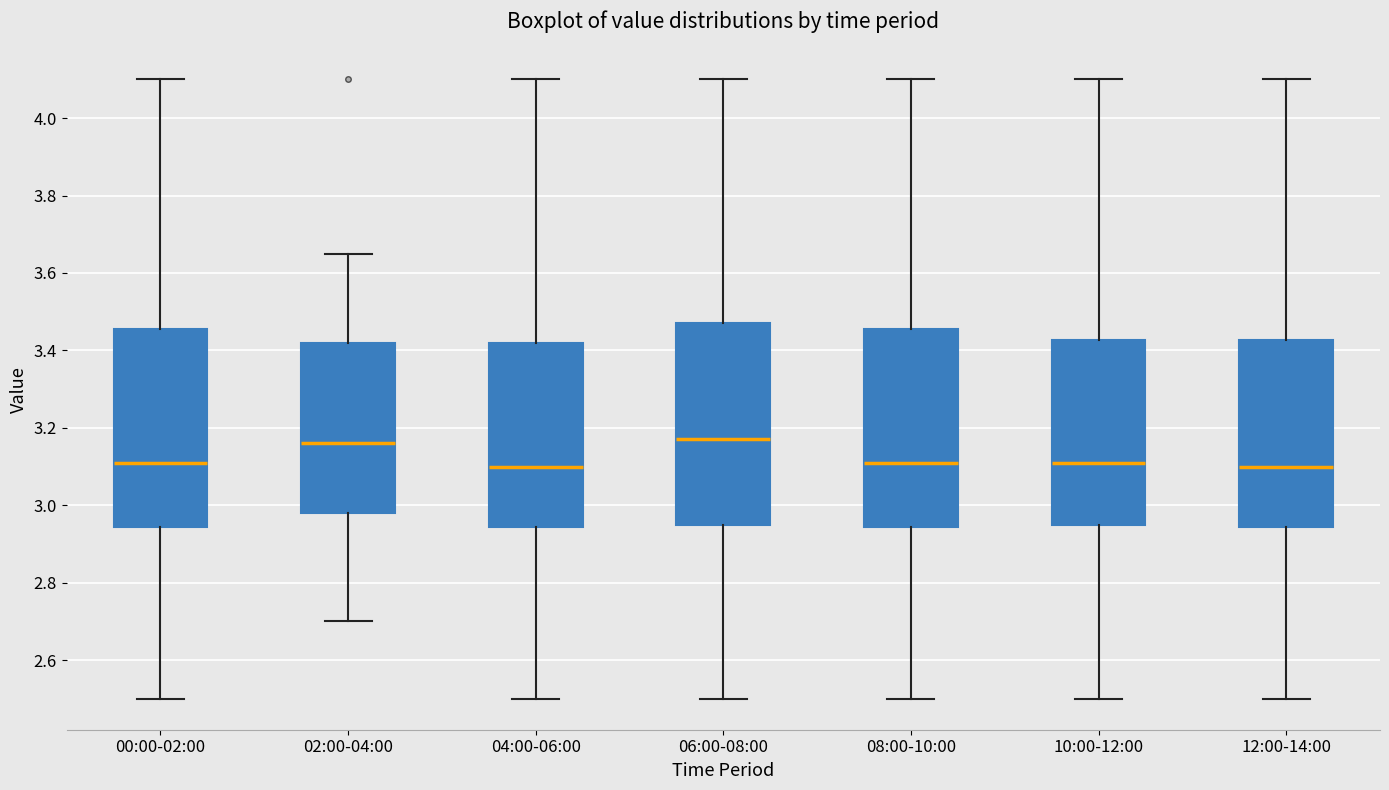

Reading left to right, read every box against the y-axis: the position of its median line, the range the box covers, and the ends of its whiskers. The values are not printed on the chart, so give them approximately, as read against the axis.

00:00-02:00: median 3.12, box 2.94 to 3.46, whiskers 2.50 to 4.10
02:00-04:00: median 3.16, box 2.98 to 3.42, whiskers 2.70 to 3.66
04:00-06:00: median 3.10, box 2.94 to 3.42, whiskers 2.50 to 4.10
06:00-08:00: median 3.18, box 2.96 to 3.48, whiskers 2.50 to 4.10
08:00-10:00: median 3.12, box 2.94 to 3.46, whiskers 2.50 to 4.10
10:00-12:00: median 3.12, box 2.96 to 3.42, whiskers 2.50 to 4.10
12:00-14:00: median 3.10, box 2.94 to 3.42, whiskers 2.50 to 4.10